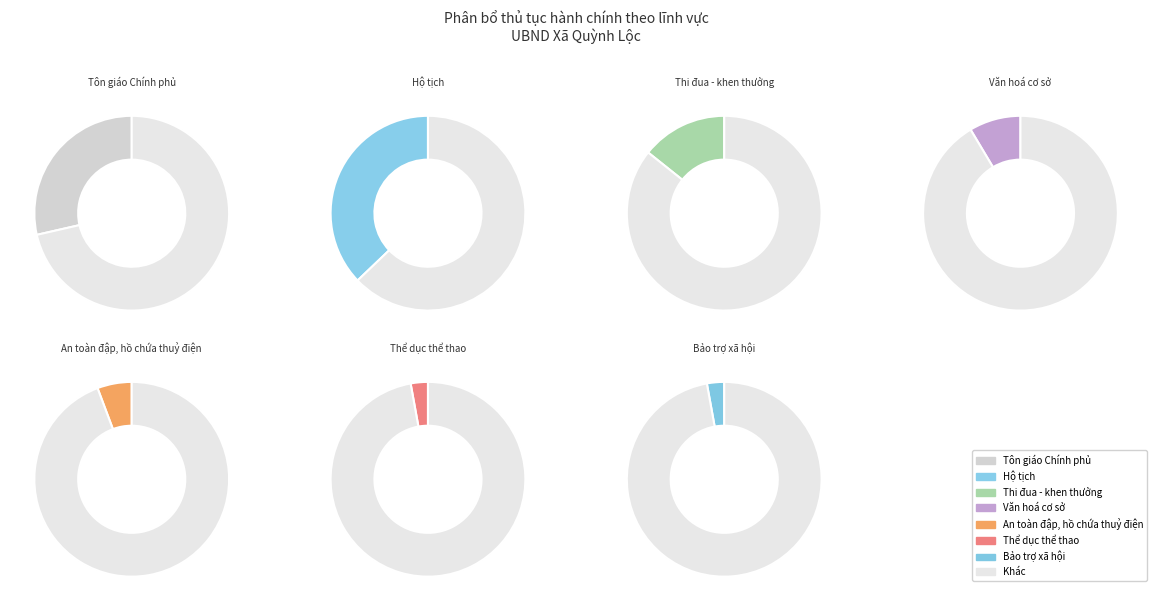

Is Thể dục thể thao (VH) the majority of the pie?

No